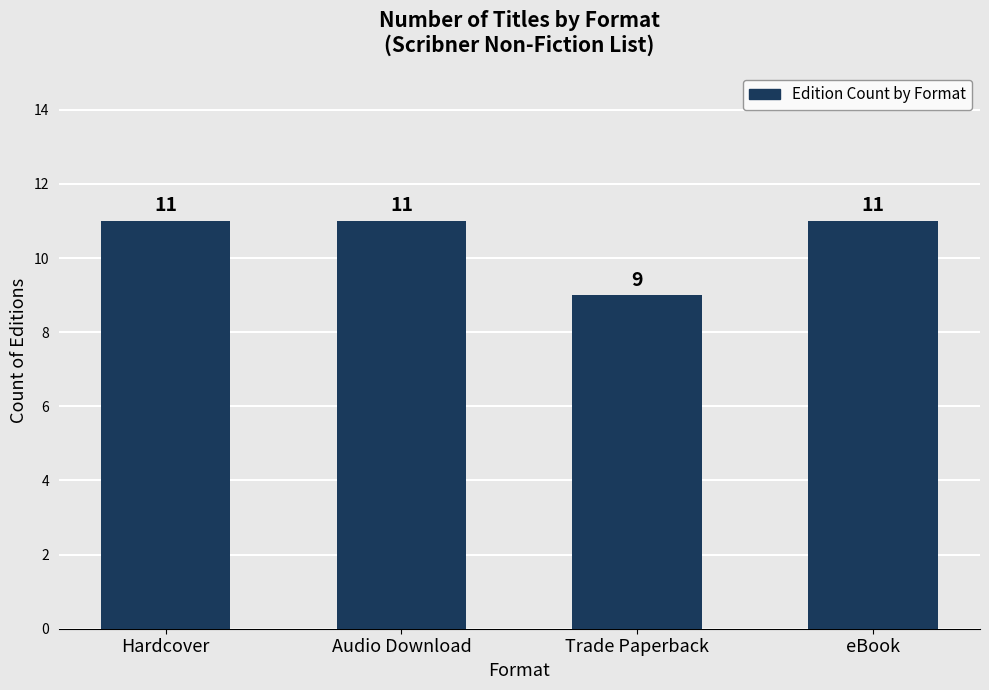

Reading left to right, transcribe all the data shown in this chart.

11	11	9	11